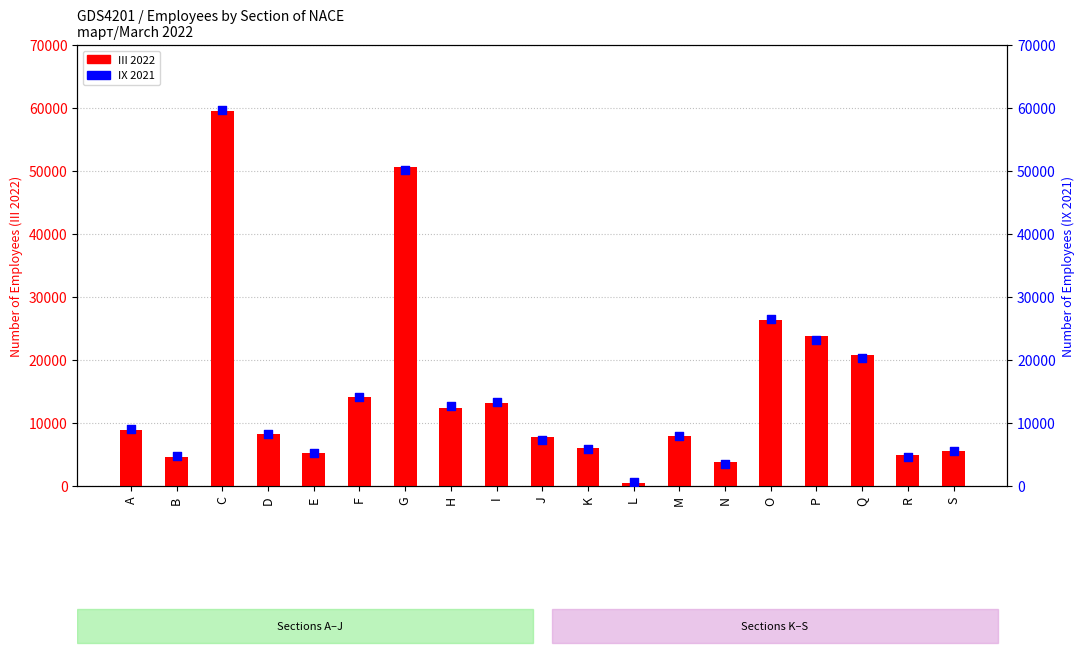

At how many categories does at least one series exceed 19116?

5